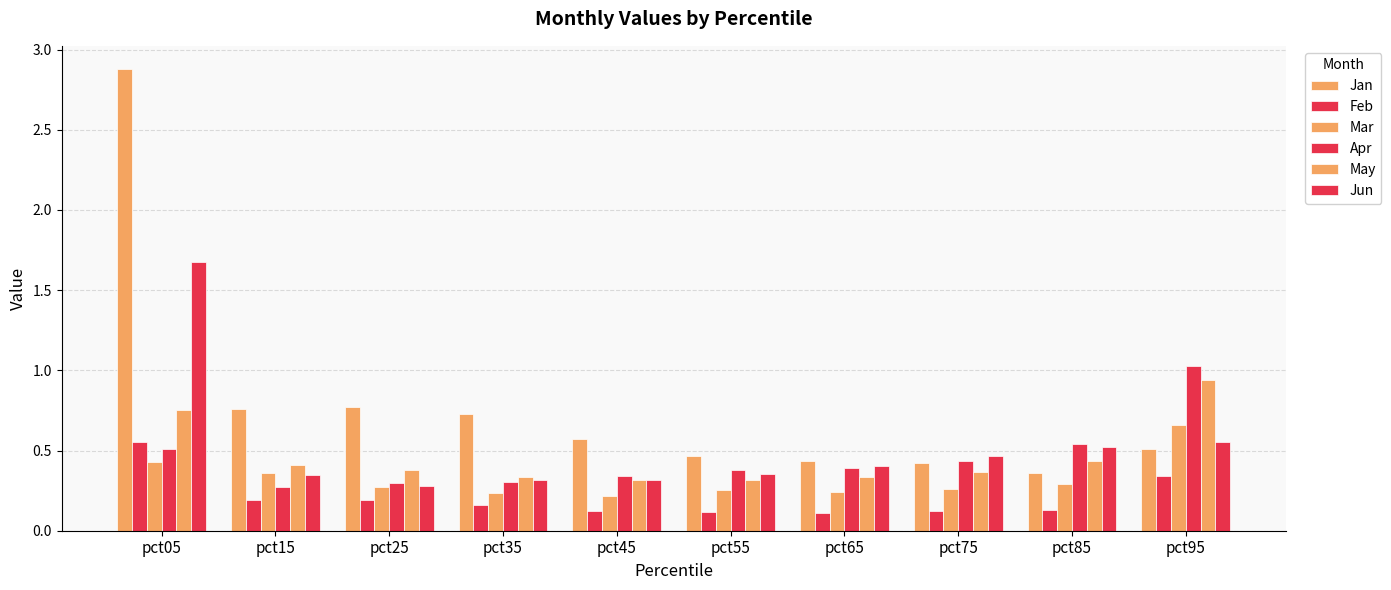

Reading left to right, extract all data points from this chart.

Jan: pct05=2.9	pct15=0.8	pct25=0.8	pct35=0.7	pct45=0.6	pct55=0.5	pct65=0.4	pct75=0.4	pct85=0.4	pct95=0.5
Feb: pct05=0.6	pct15=0.2	pct25=0.2	pct35=0.2	pct45=0.1	pct55=0.1	pct65=0.1	pct75=0.1	pct85=0.1	pct95=0.3
Mar: pct05=0.4	pct15=0.4	pct25=0.3	pct35=0.2	pct45=0.2	pct55=0.3	pct65=0.2	pct75=0.3	pct85=0.3	pct95=0.7
Apr: pct05=0.5	pct15=0.3	pct25=0.3	pct35=0.3	pct45=0.3	pct55=0.4	pct65=0.4	pct75=0.4	pct85=0.5	pct95=1.0
May: pct05=0.8	pct15=0.4	pct25=0.4	pct35=0.3	pct45=0.3	pct55=0.3	pct65=0.3	pct75=0.4	pct85=0.4	pct95=0.9
Jun: pct05=1.7	pct15=0.3	pct25=0.3	pct35=0.3	pct45=0.3	pct55=0.4	pct65=0.4	pct75=0.5	pct85=0.5	pct95=0.6